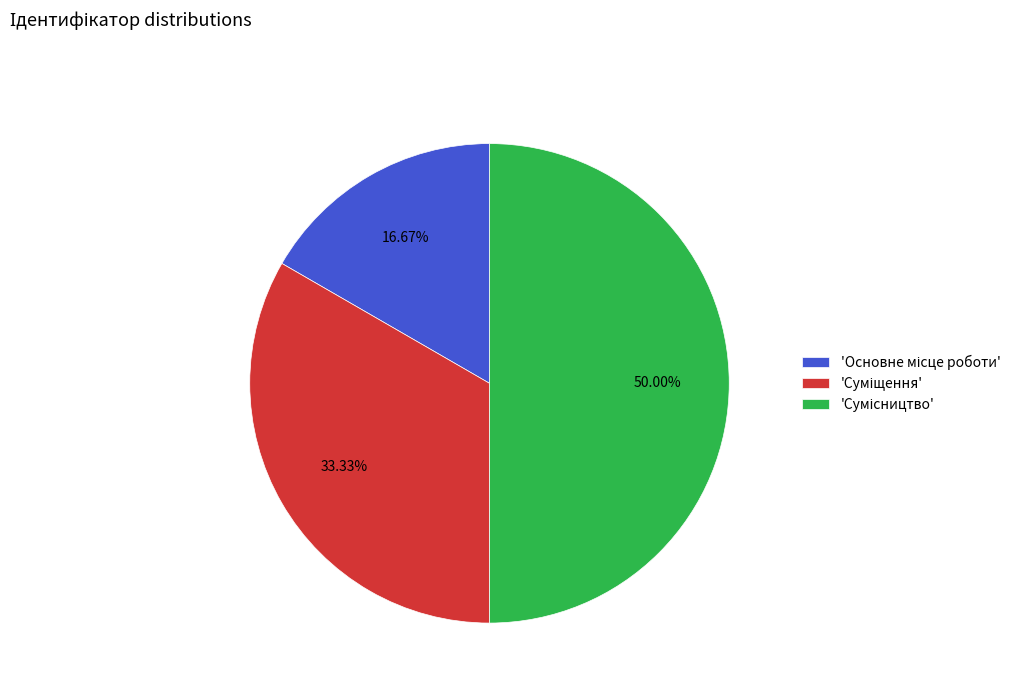

Is there a majority slice in this chart?

No